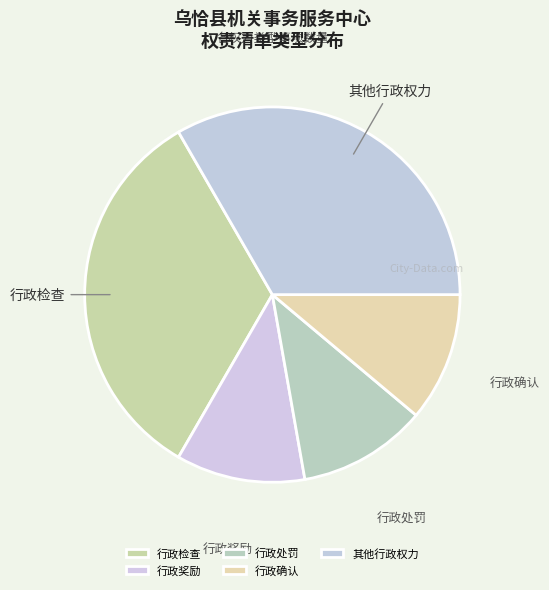

Is it true that 行政确认 is 11% of the pie?

True